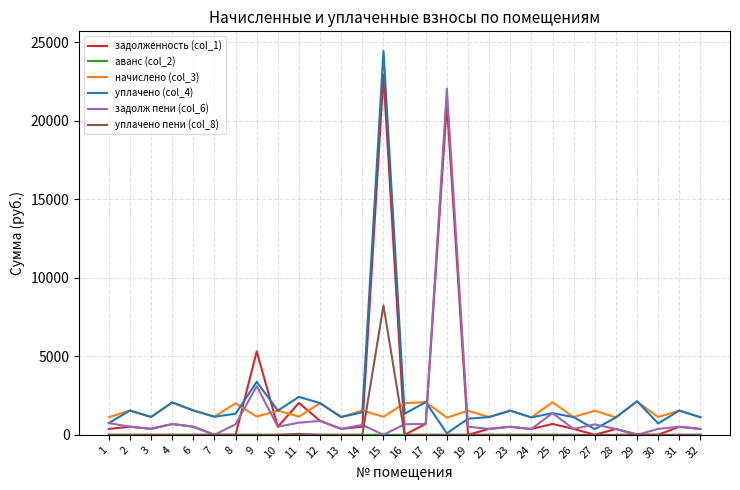

How many data points in задолженность (col_1) are above 378?

15